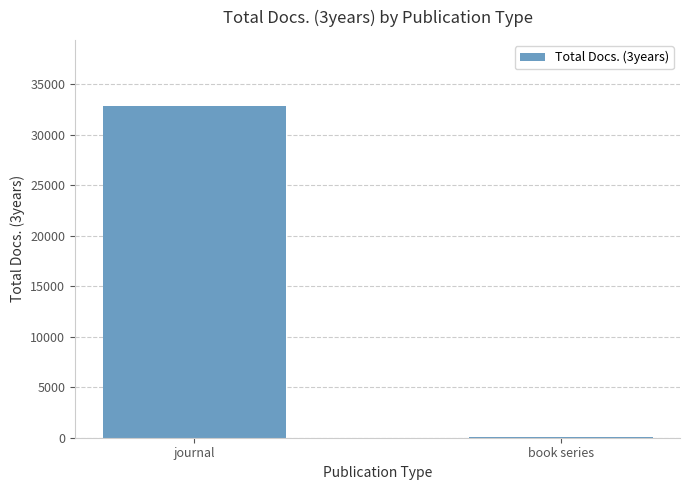

Is it true that the value at journal is 32847?

True